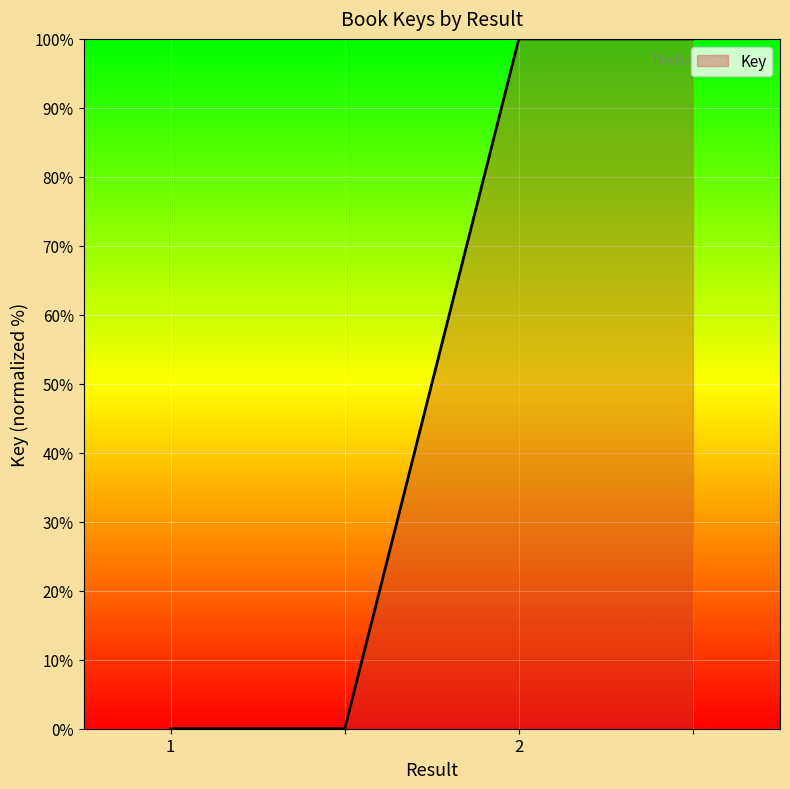

What is the sum of all values?

200